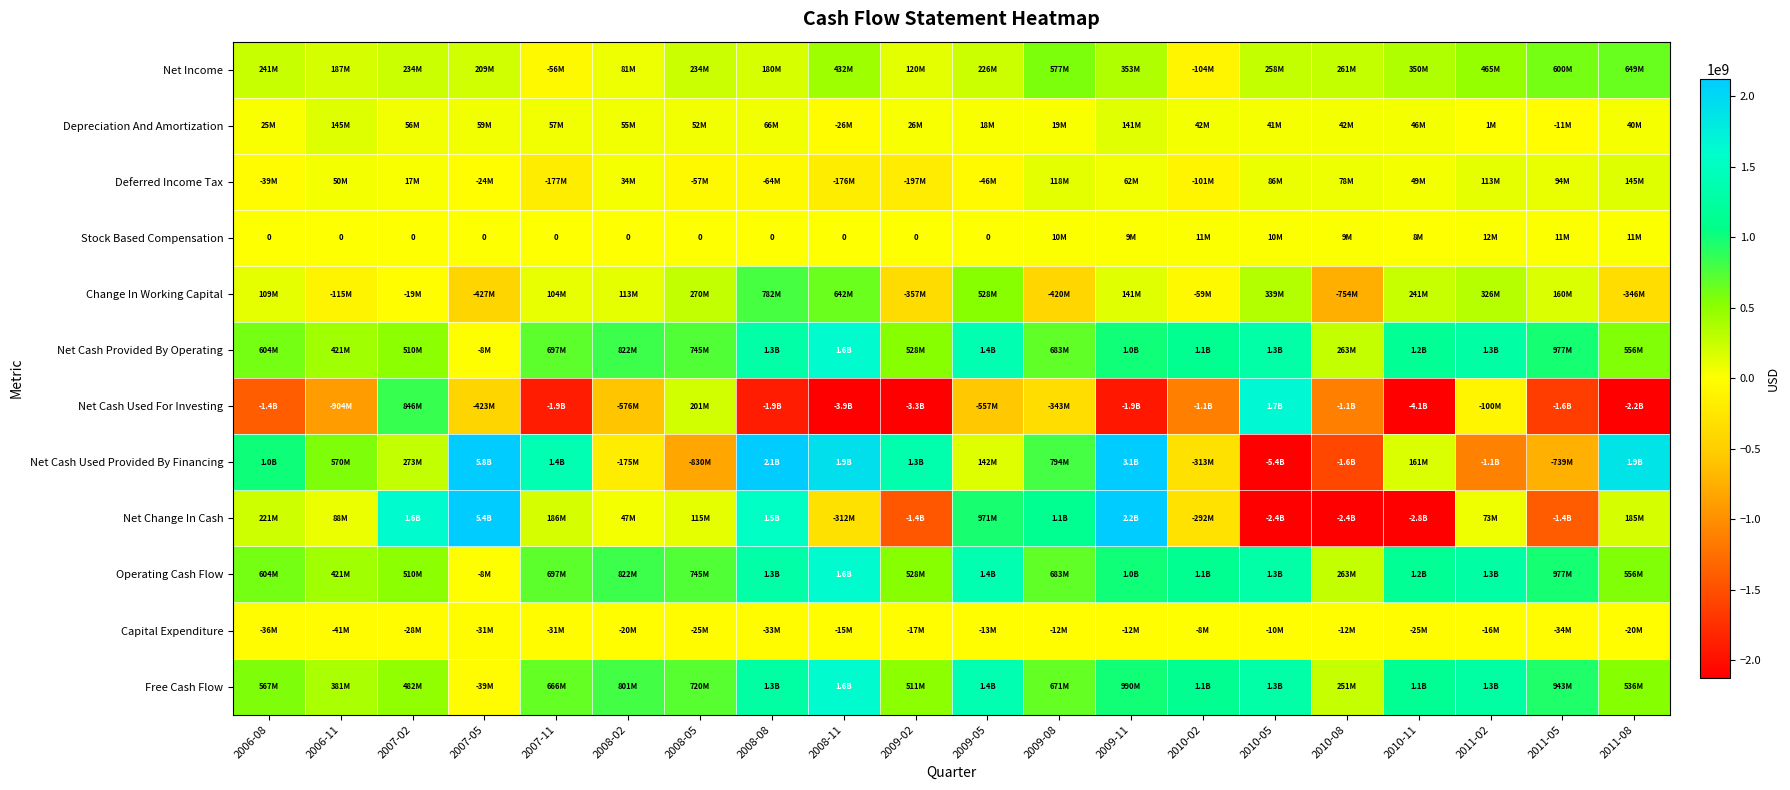

Rank the series by their maximum value, from lowest to highest.

Capital Expenditure, Stock Based Compensation, Depreciation And Amortization, Deferred Income Tax, Net Income, Change In Working Capital, Free Cash Flow, Net Cash Provided By Operating, Operating Cash Flow, Net Cash Used For Investing, Net Change In Cash, Net Cash Used Provided By Financing